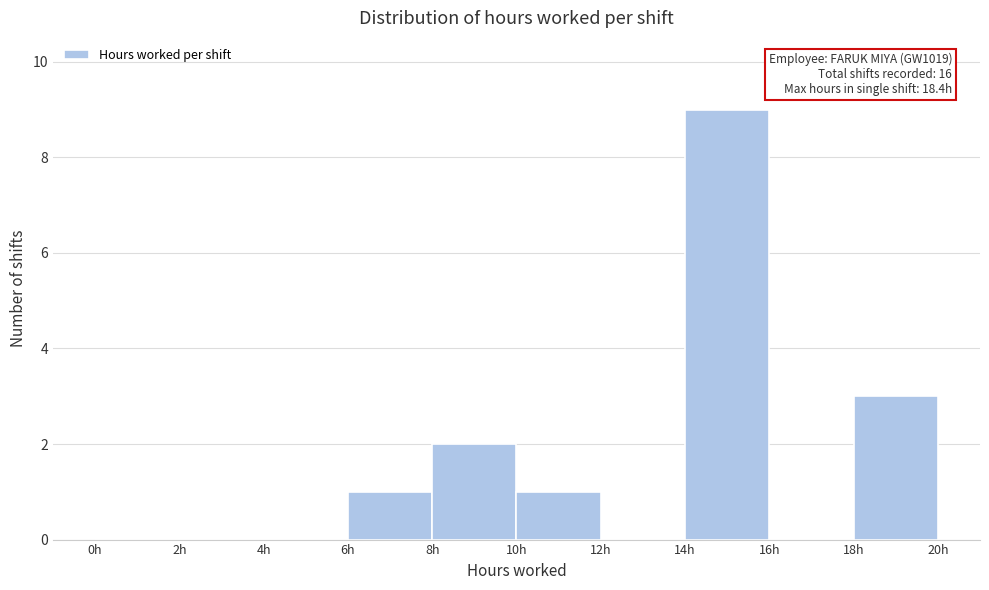

Over which range of the x-axis is the bar tallest?

14 to 16